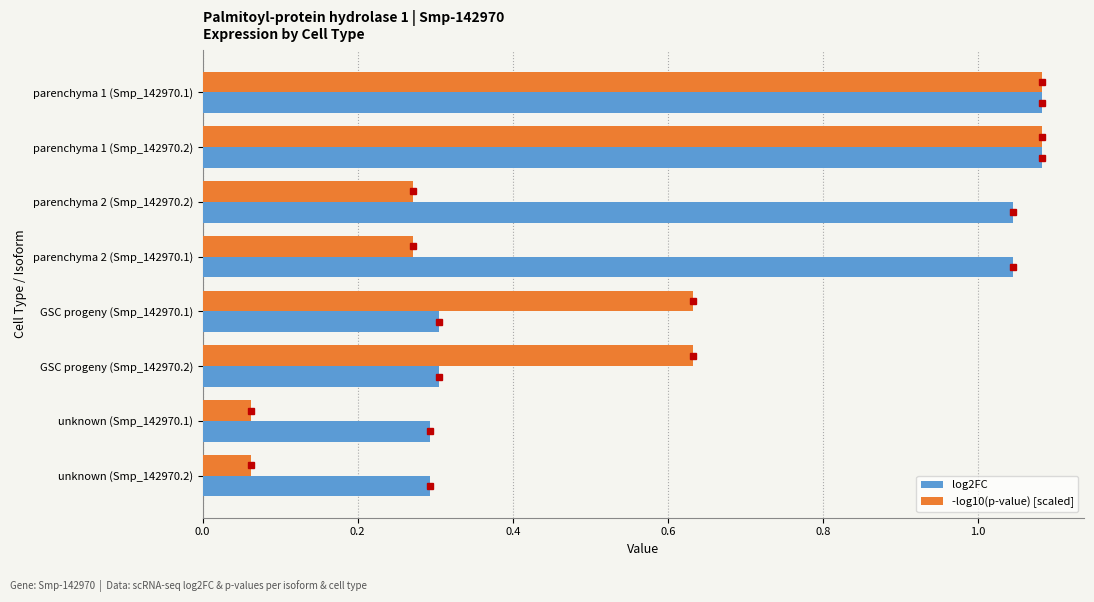

The -log10(p-value) [scaled] series shows 0.3 at GSC progeny (Smp_142970.2). True or false?

False